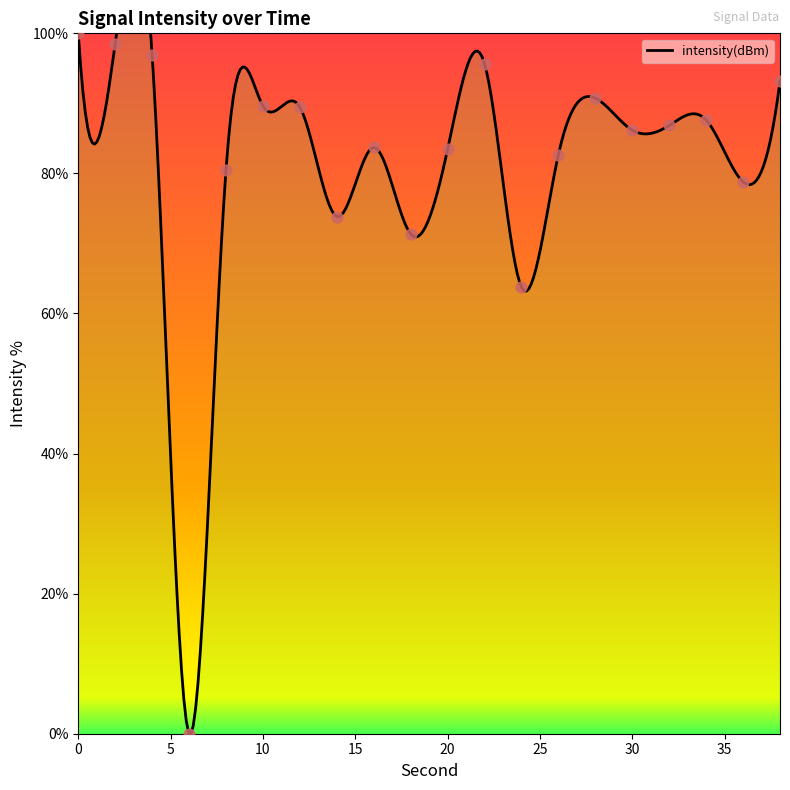

Between 34 and 16, which is larger?

34